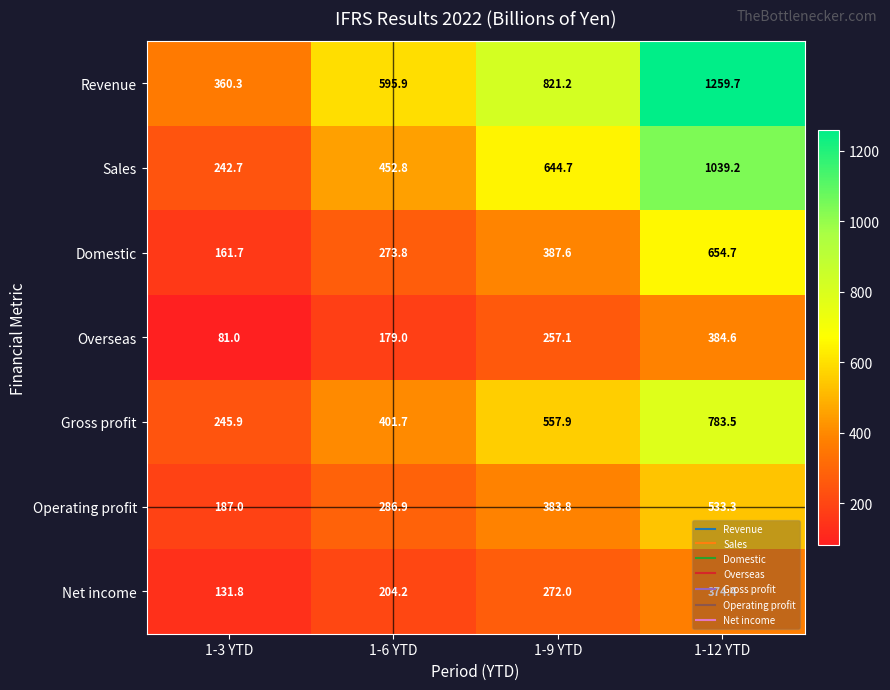

What is the total value across all series at 1-9 YTD?

3324.3